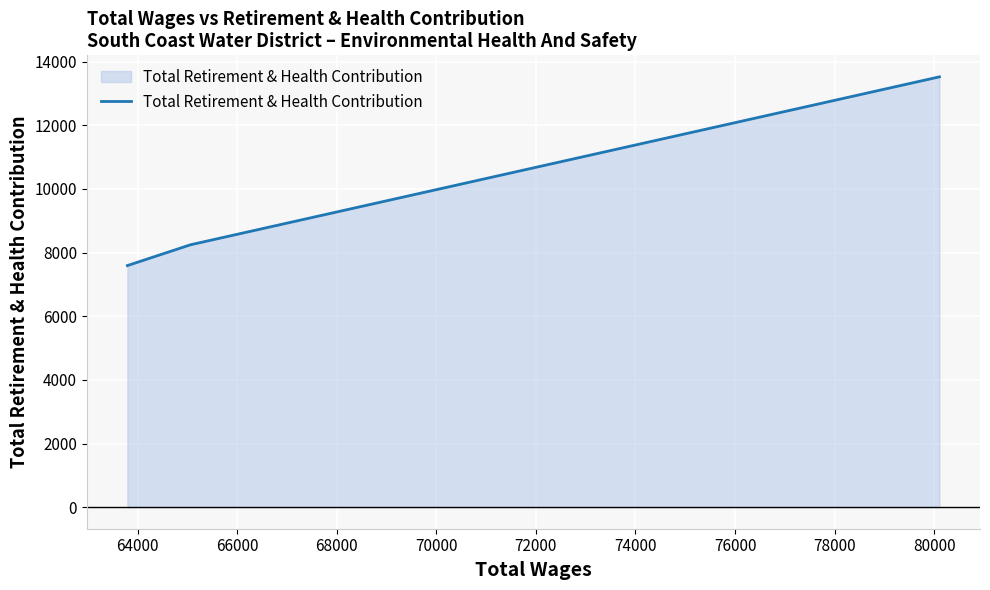

What is the minimum value shown in the chart?

7591